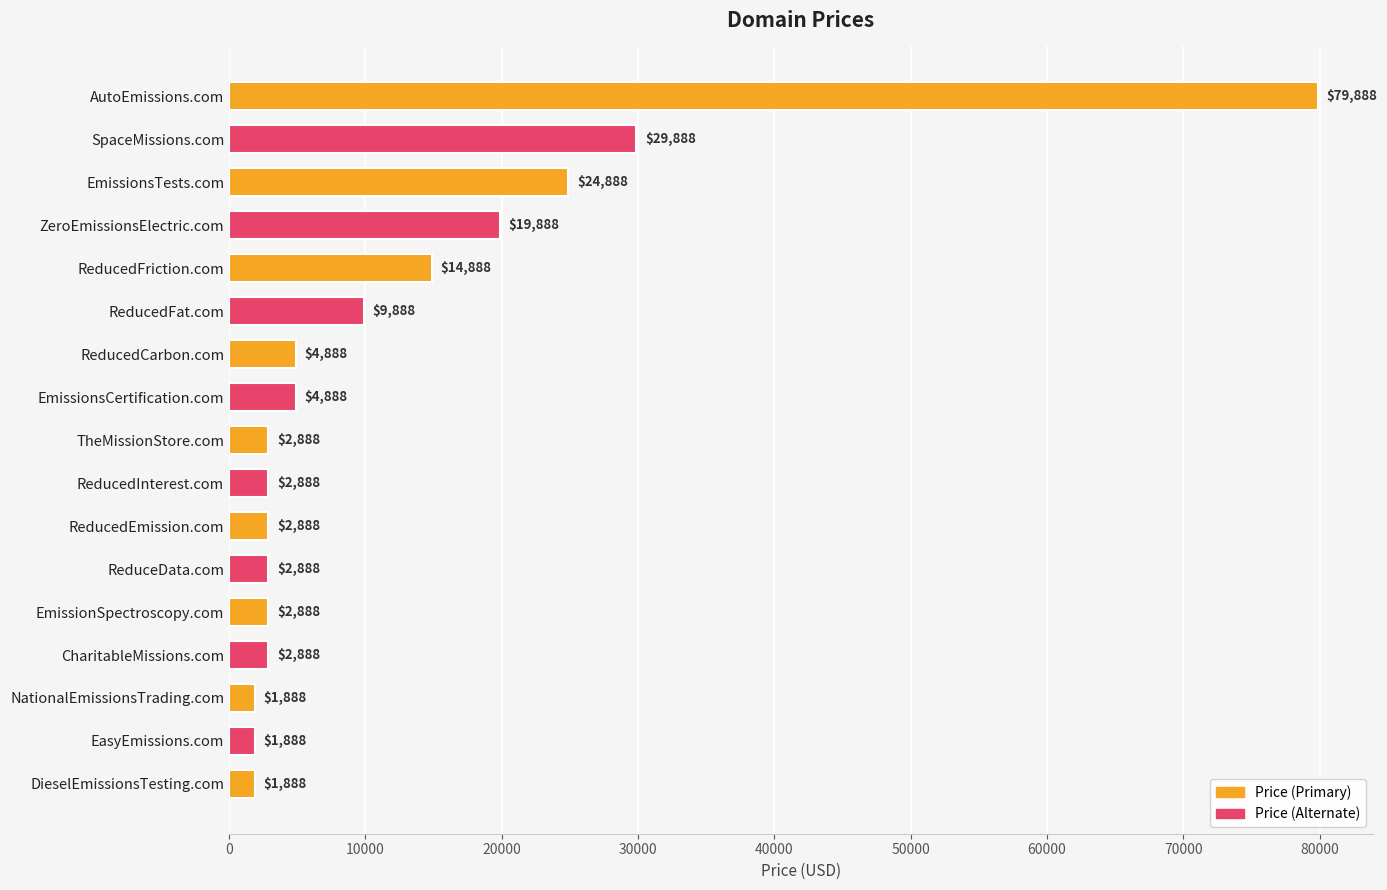

What is the value of the 13th bar from the top?

2888